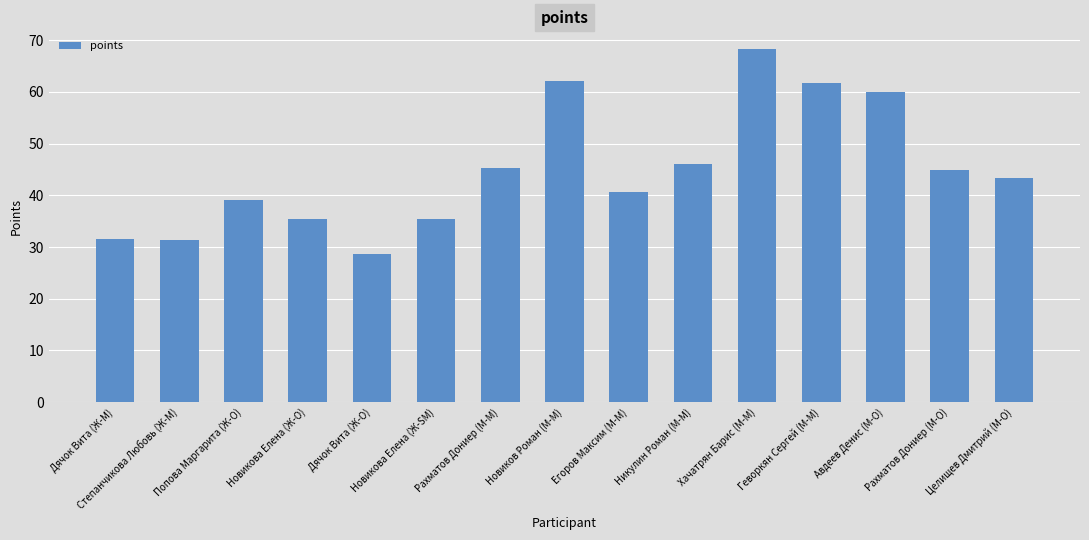

At which label is the value closest to 48?

Никулин Роман (М-M)